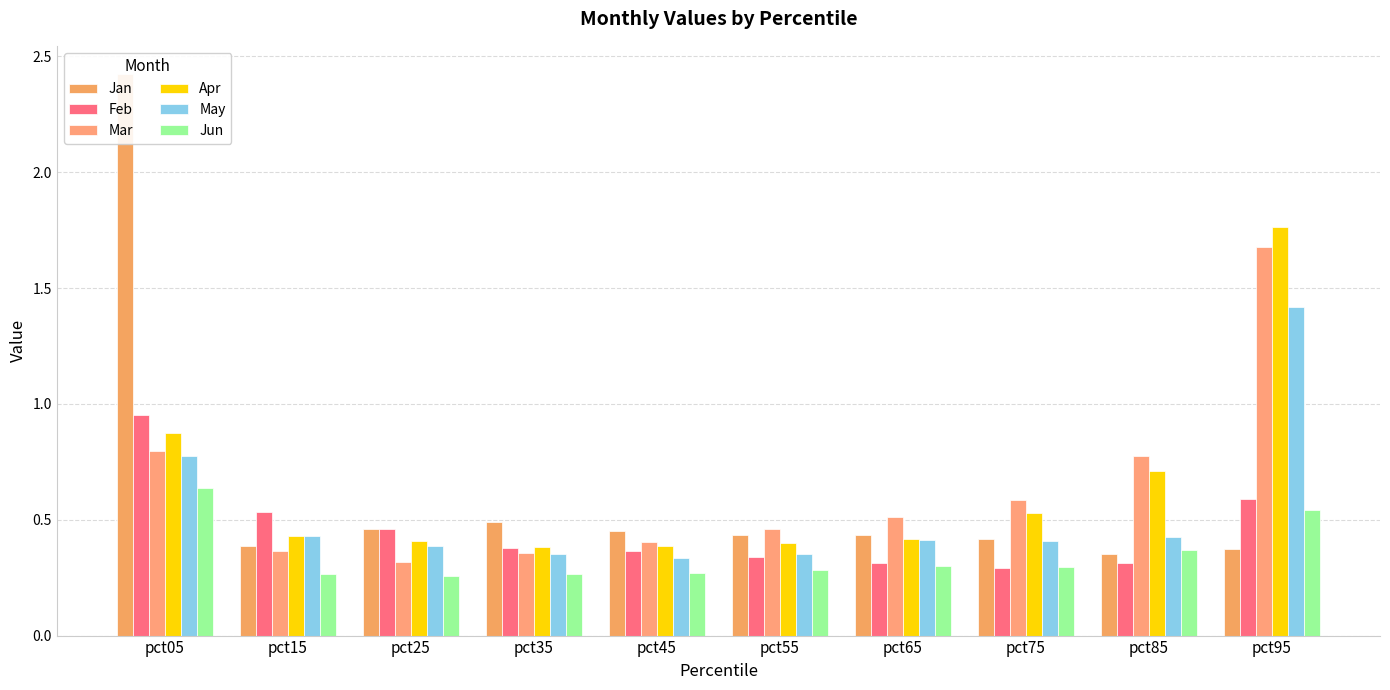

Between pct15 and pct45, which series saw the biggest shift?

Feb